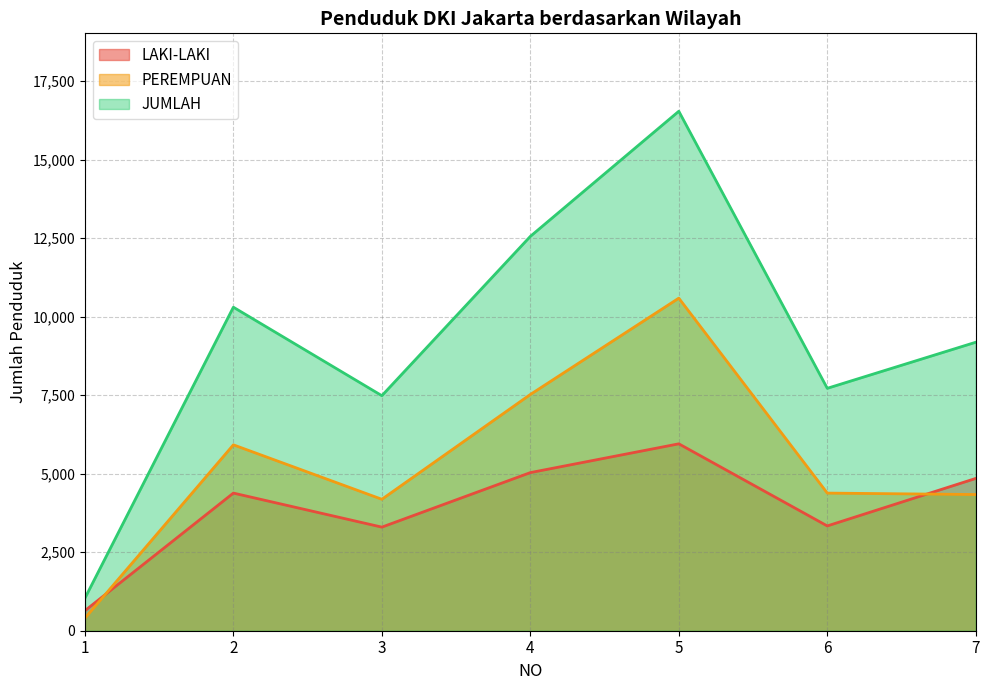

Which category has the highest value across all series?

5